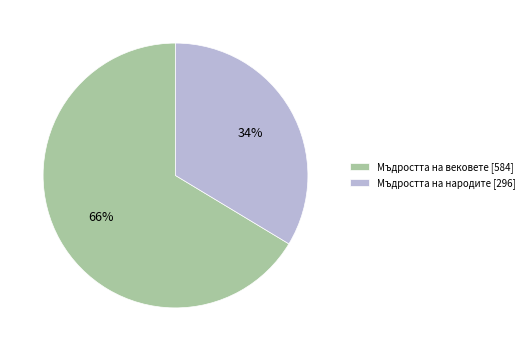

Which category has the smallest portion of the pie?

Мъдростта на народите [296]